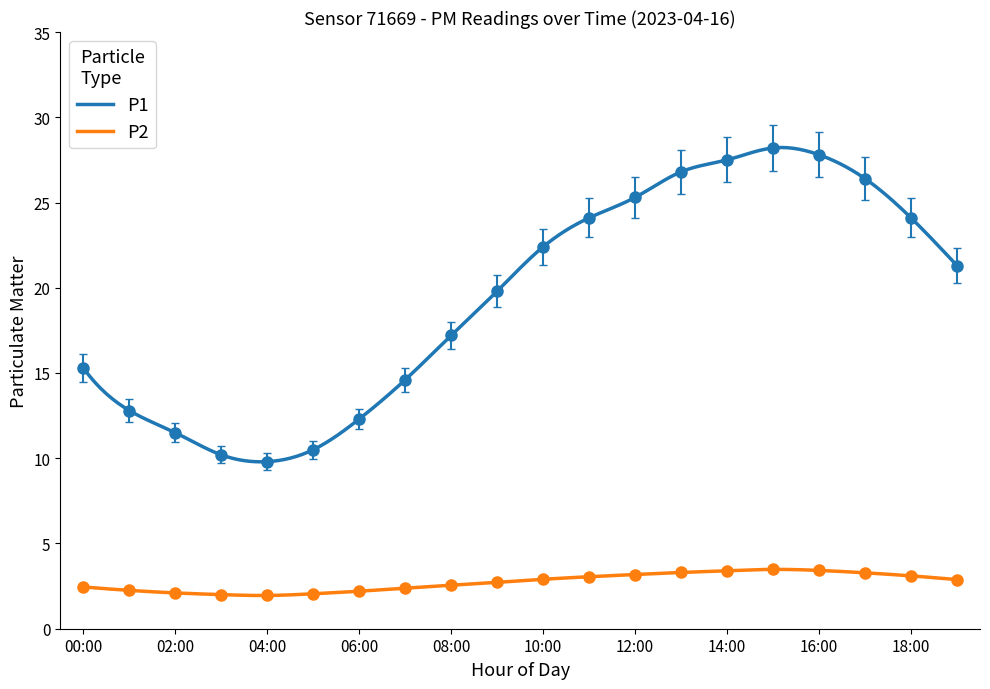

Which series changed the most between 03:00 and 04:00?

P1